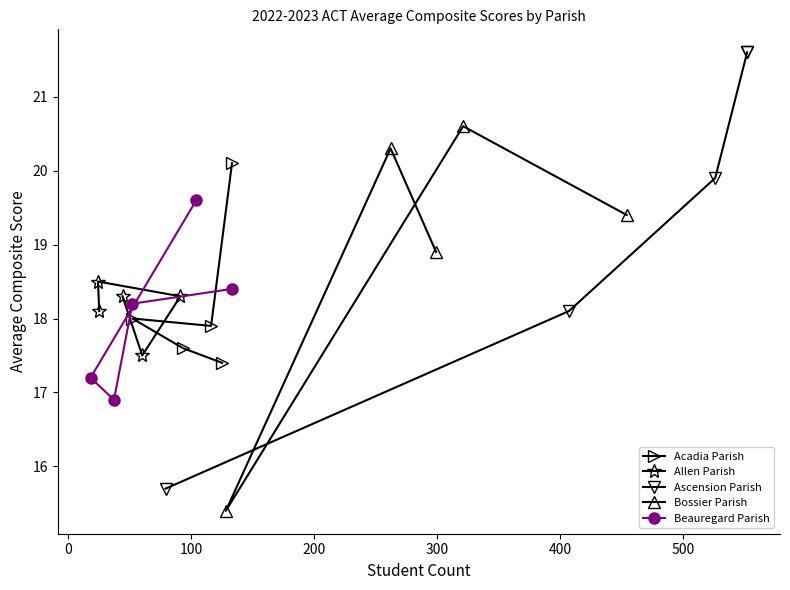

Which series has the largest total across all categories?

Ascension Parish